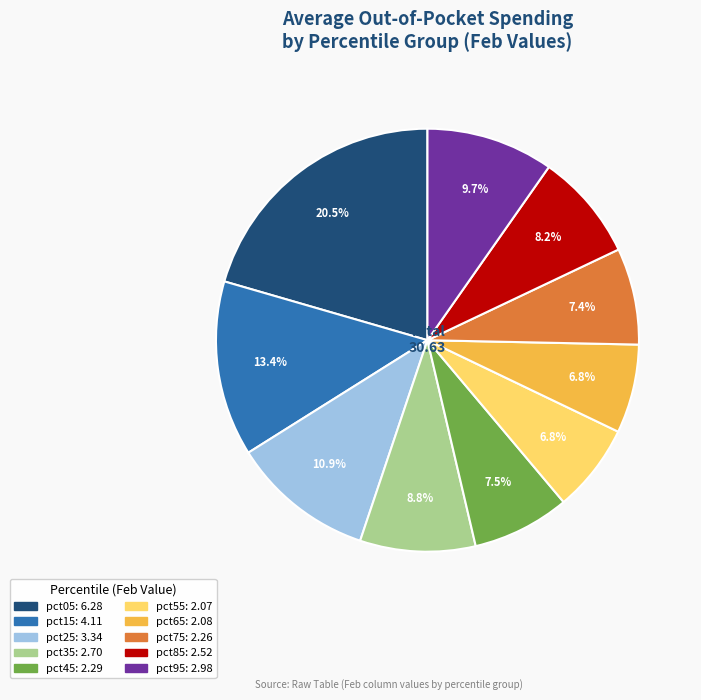

How many slices are in this pie chart?

10